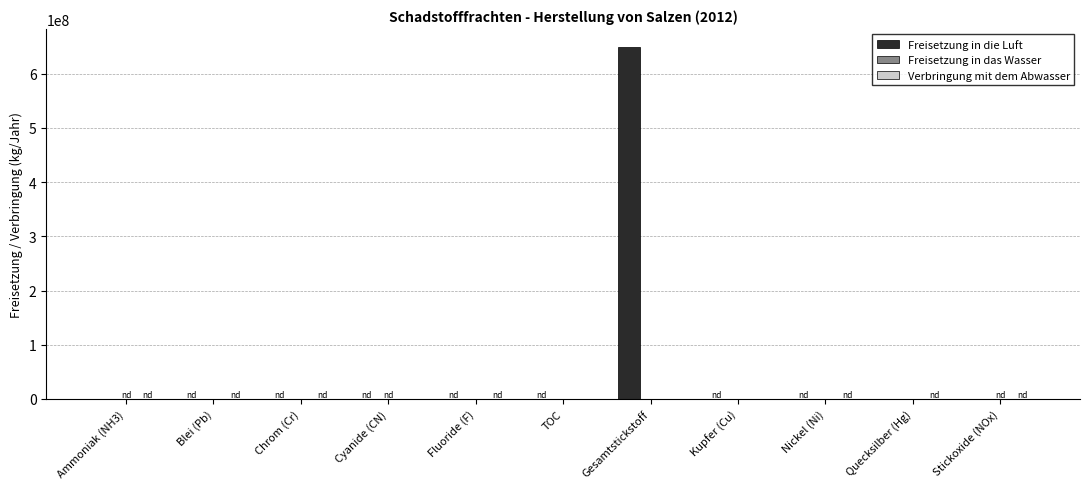

Which series has the largest total across all categories?

Freisetzung in die Luft